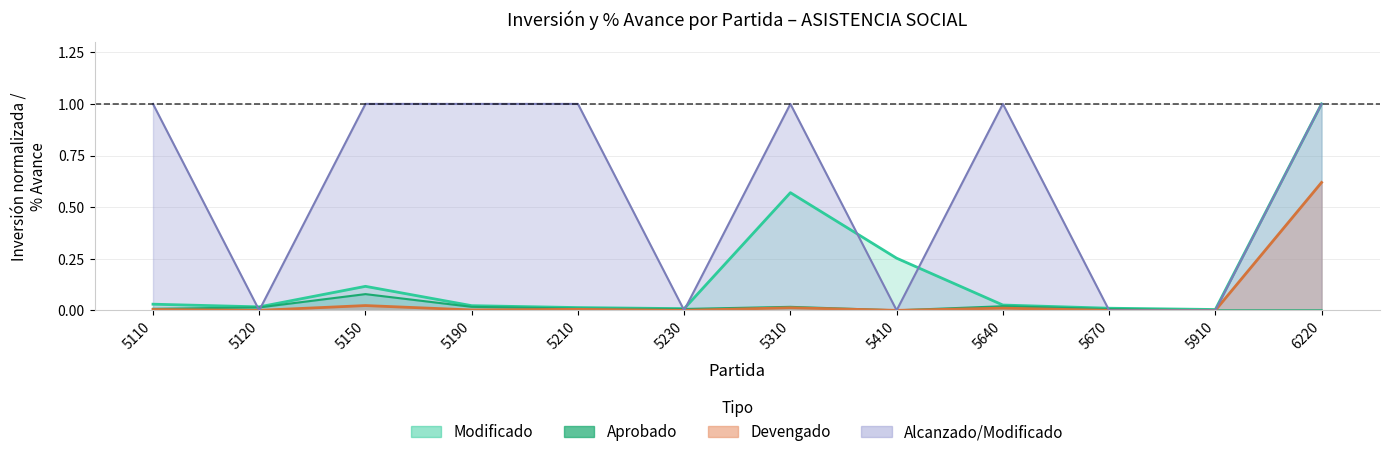

What is the value of the Alcanzado_Modificado point at the 12th from the left?

1.0